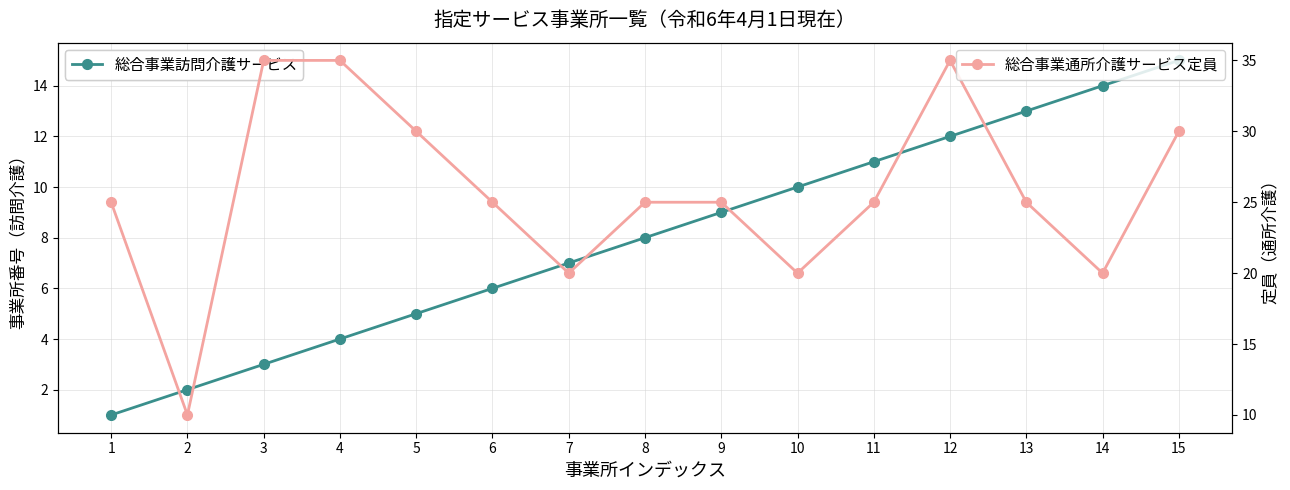

What value does the 総合事業通所介護サービス定員 series have at 3?

35